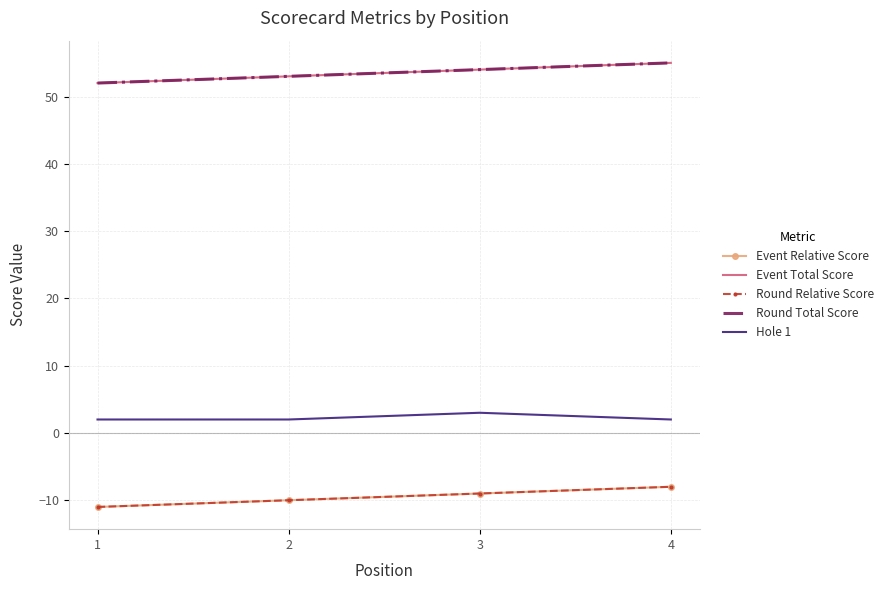

Reading right to left, transcribe all the data shown in this chart.

Event Relative Score: -8	-9	-10	-11
Event Total Score: 55	54	53	52
Round Relative Score: -8	-9	-10	-11
Round Total Score: 55	54	53	52
Hole 1: 2	3	2	2